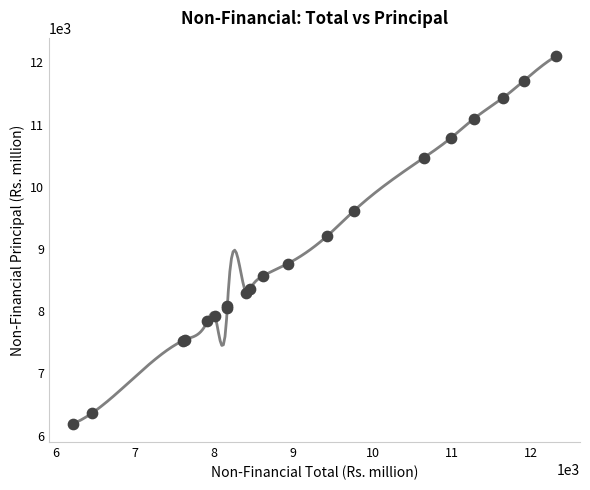

What Y value in the scatter plot is closest to 9144?

9213.1